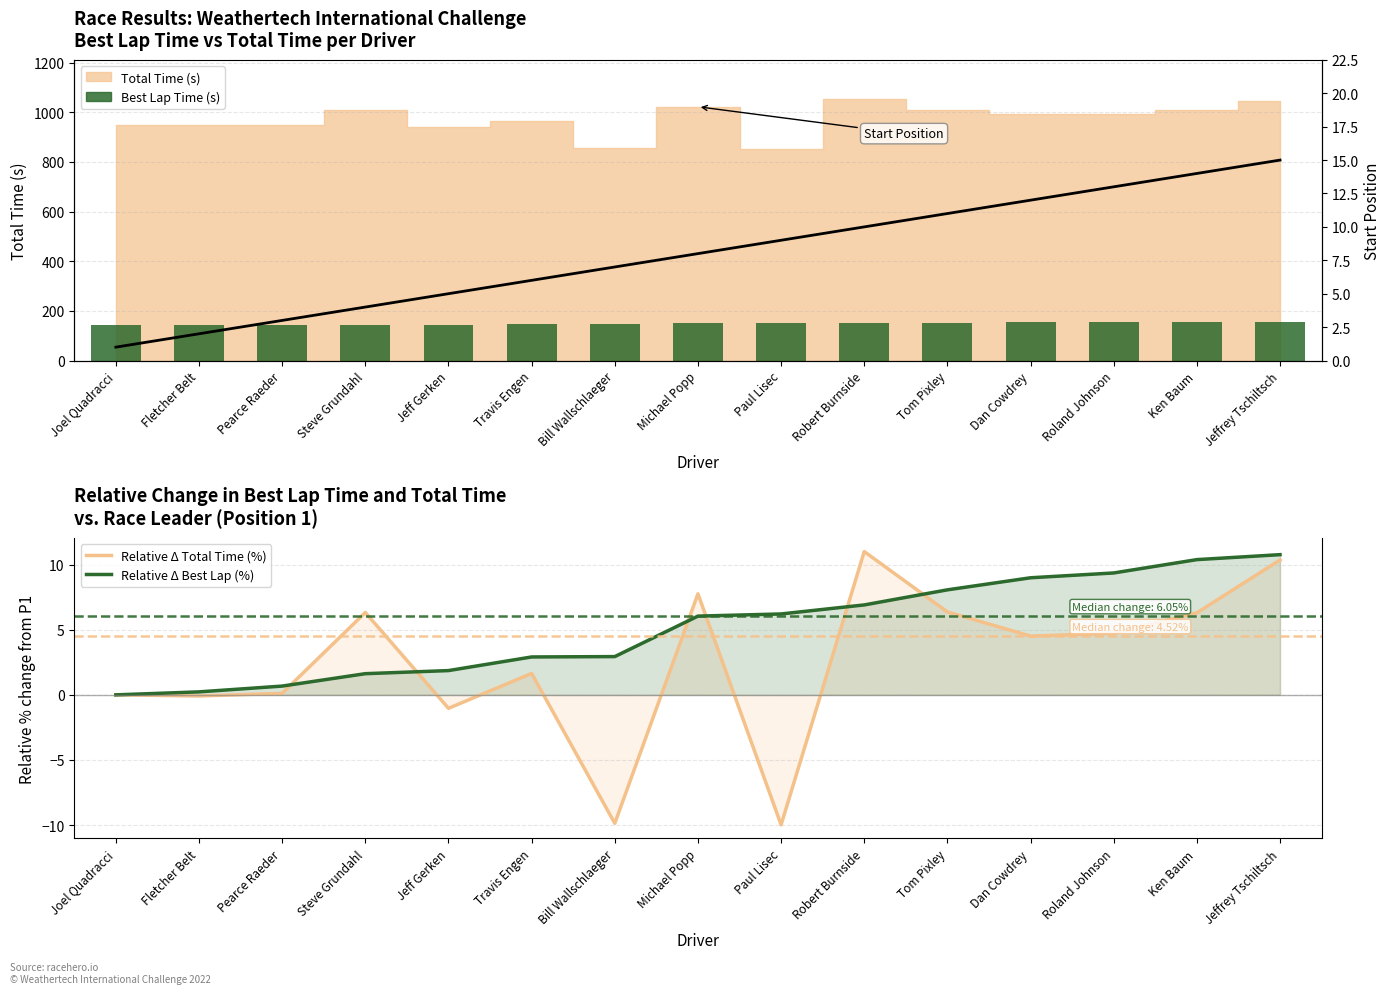

At which category is the sum across all series the highest?

Jeffrey Tschiltsch